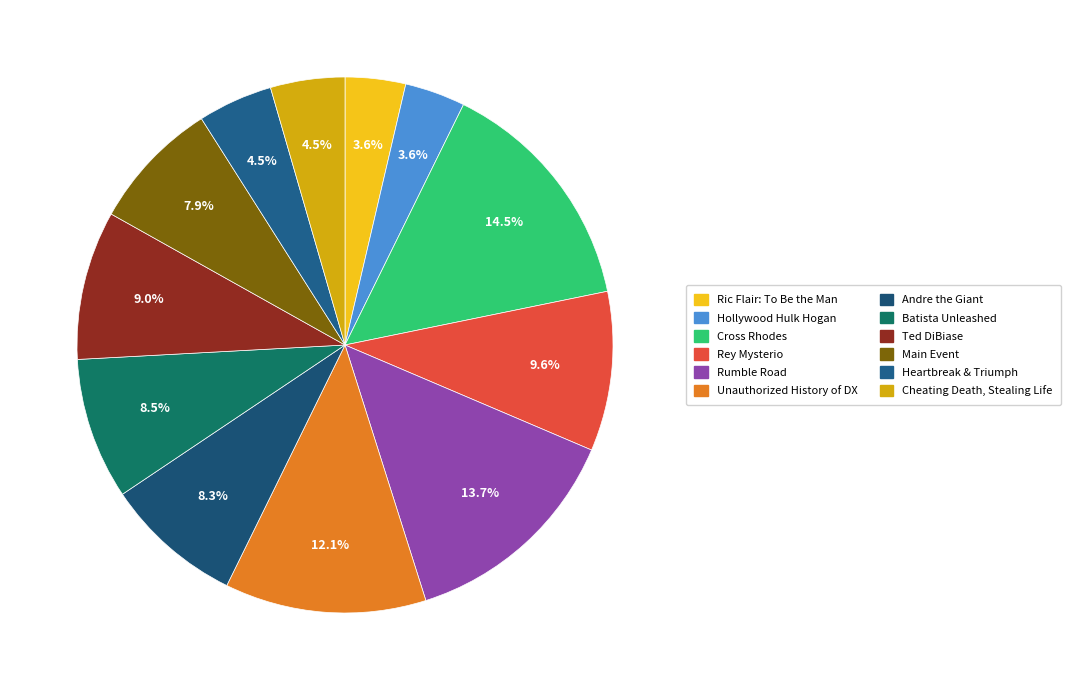

Approximately how many times larger is the value at Ric Flair: To Be the Man compared to Heartbreak & Triumph?

0.8